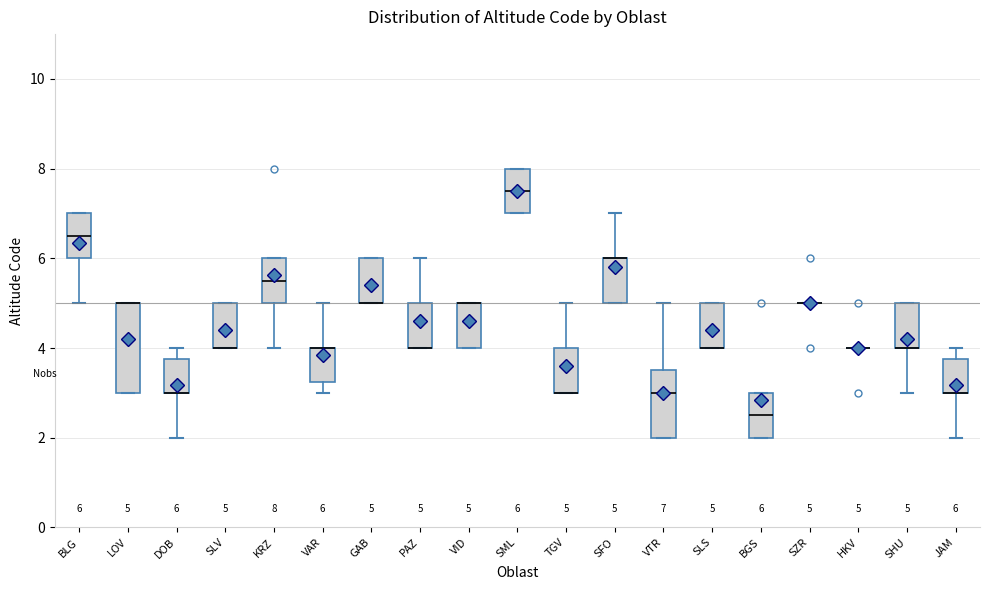

Which box is the tallest, from its lower edge to its upper edge?

LOV